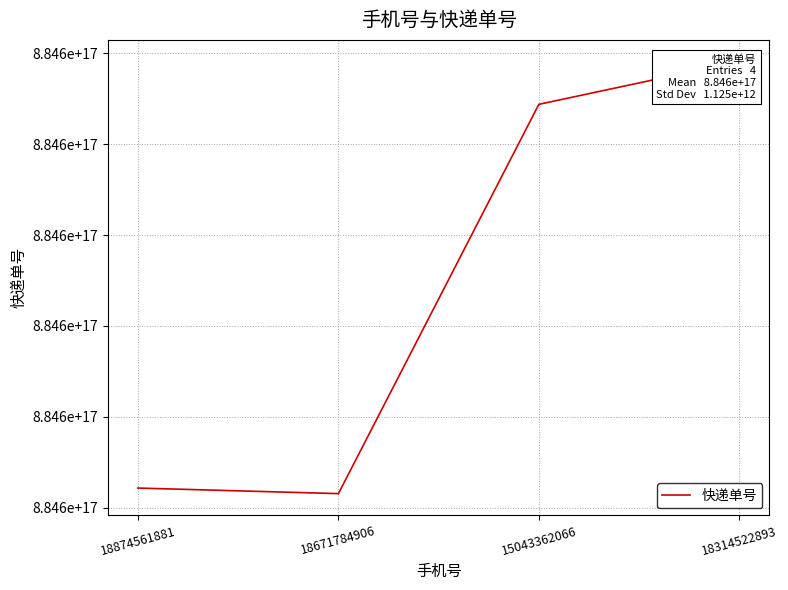

What is the change in value from 18874561881 to 15043362066?

+2109923787904